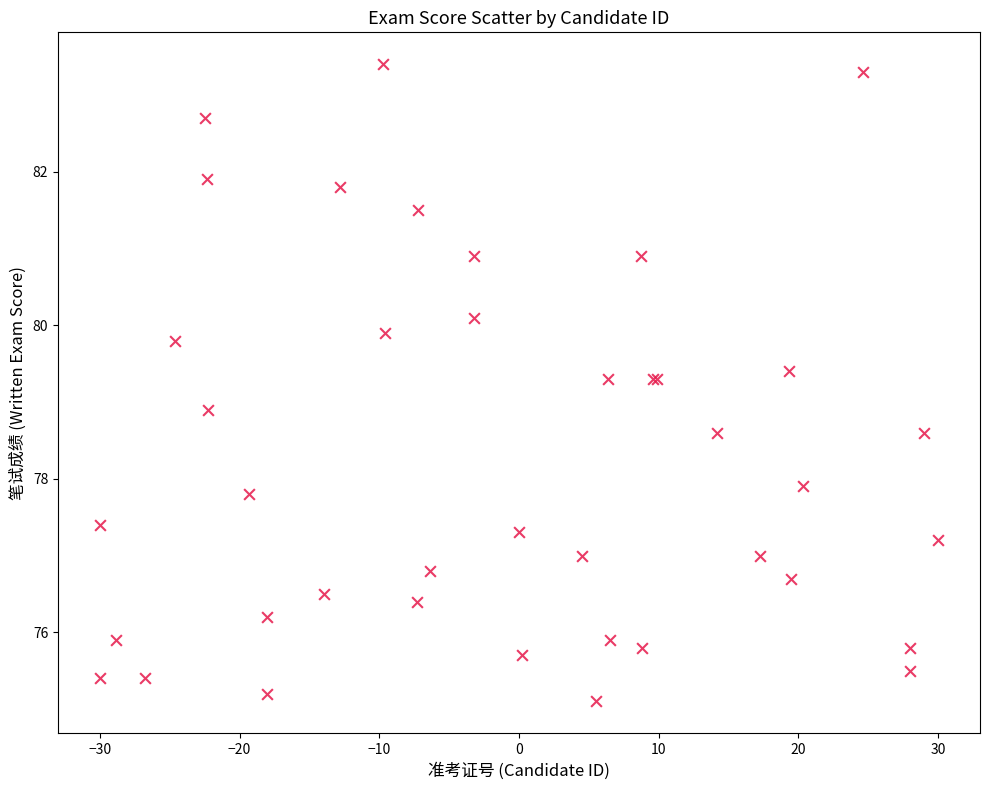

What Y value in the scatter plot is closest to 79?

78.9